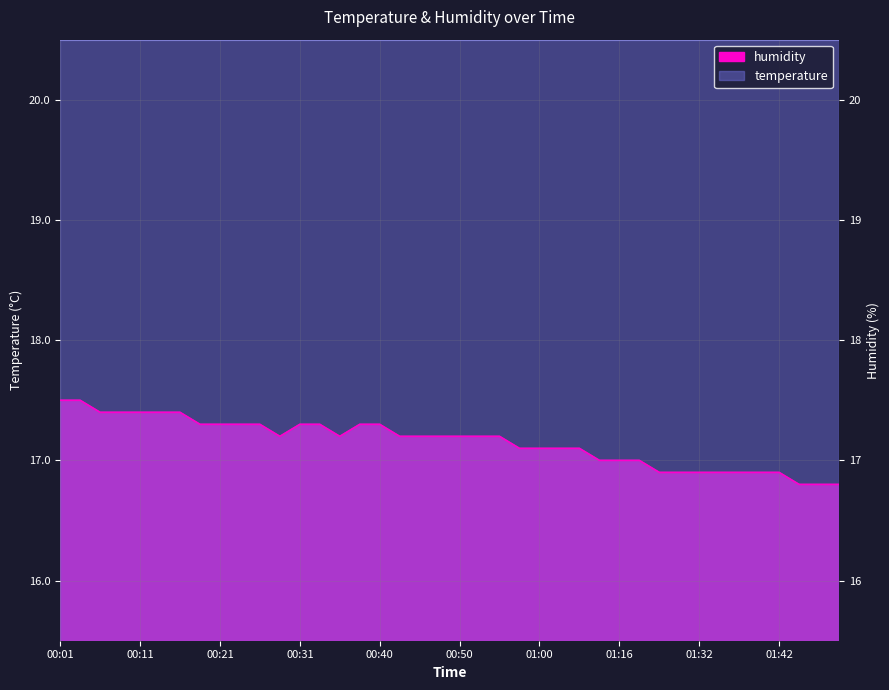

Count the number of categories in the chart.

40